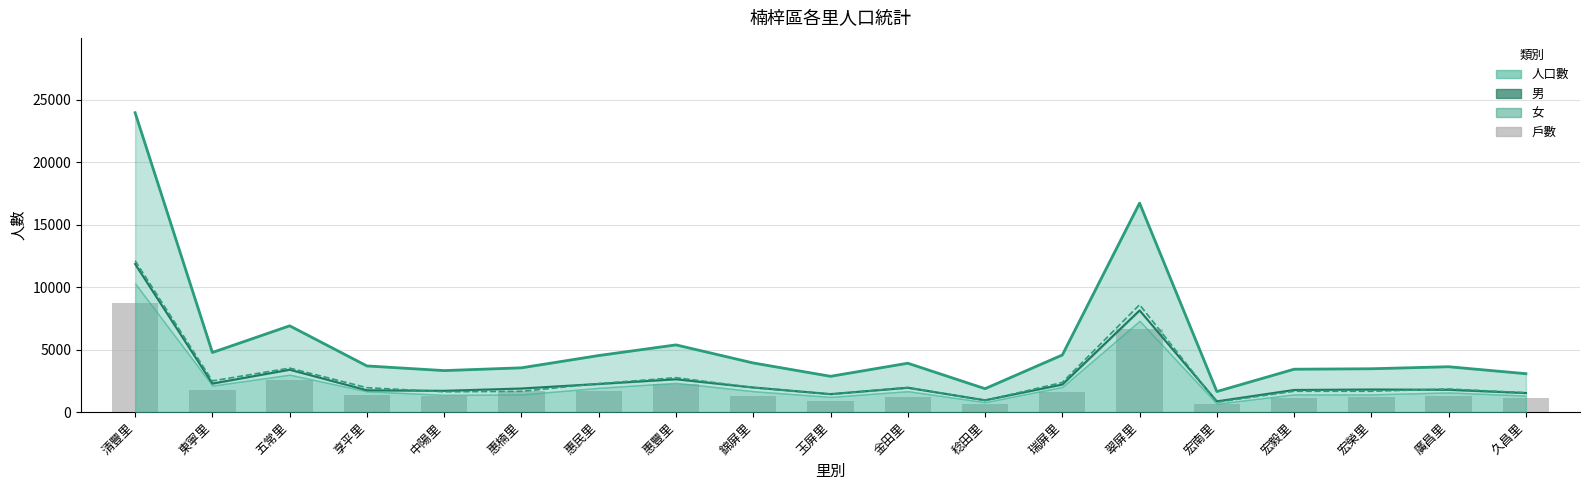

The chart shows a value of 2371 at 惠民里. True or false?

False